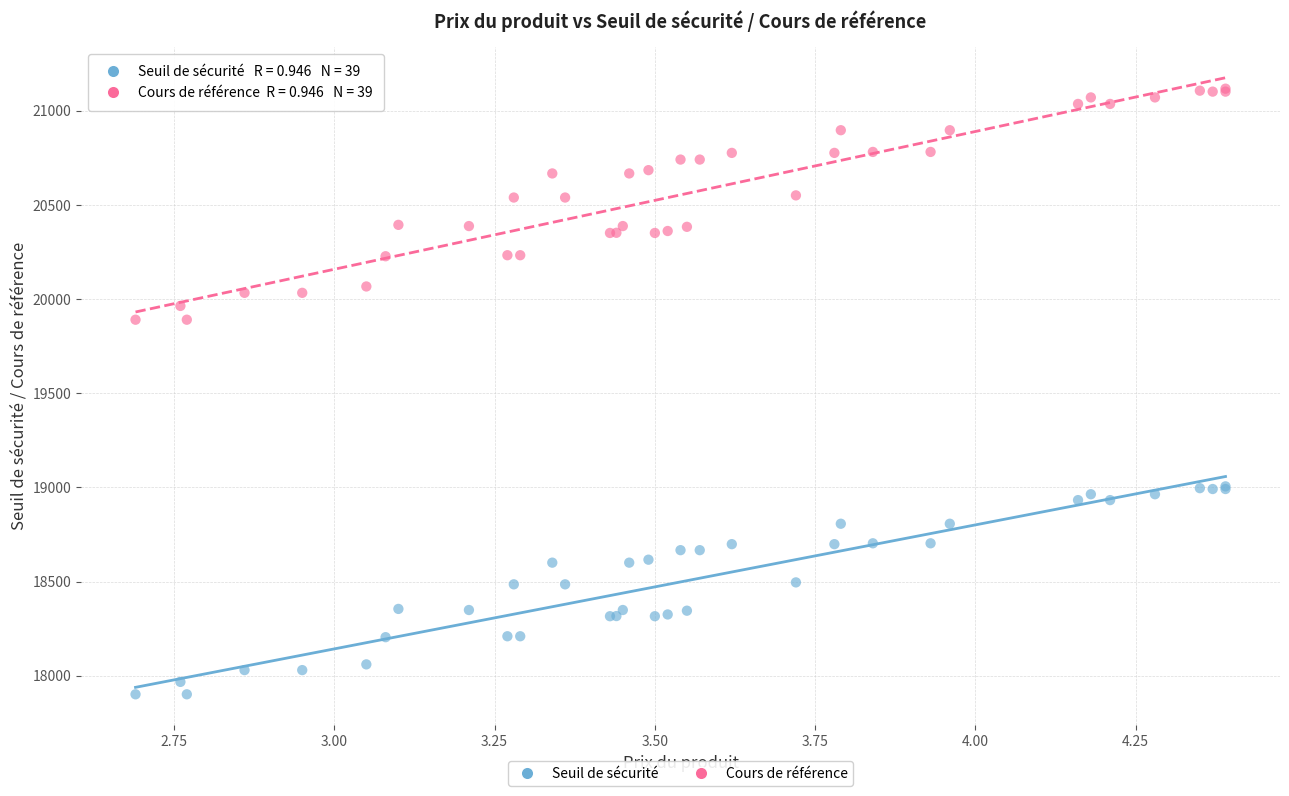

Which series has the widest spread of Y values?

Cours de référence